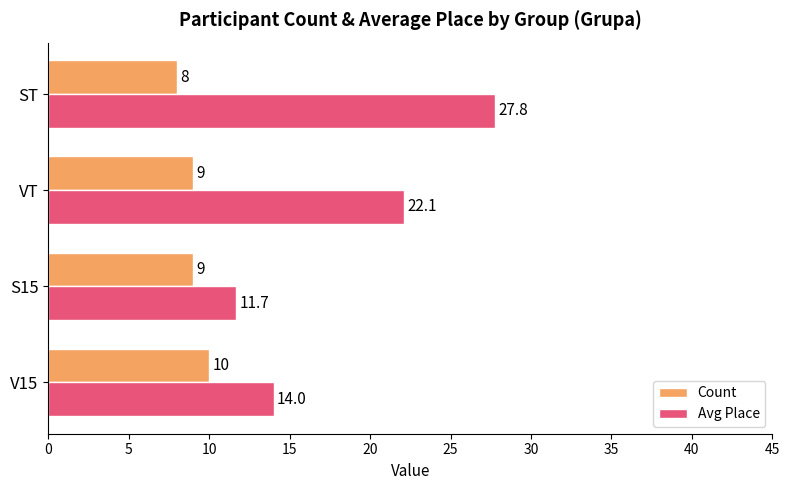

True or false: Count has a value of 9.0 at S15.

True